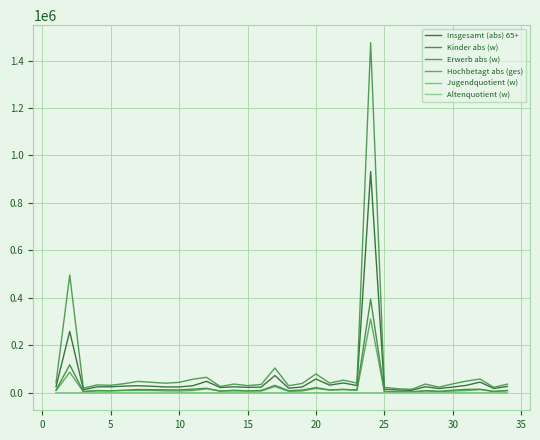

Is this an area chart (filled region under the line)?

No